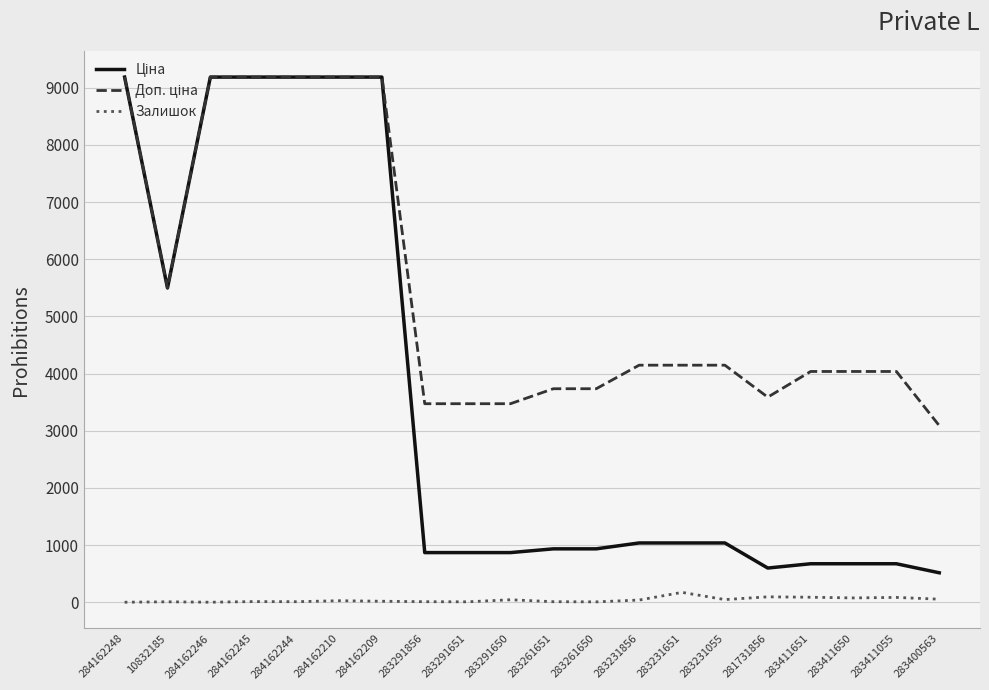

What is the maximum value shown in the chart?

9185.1